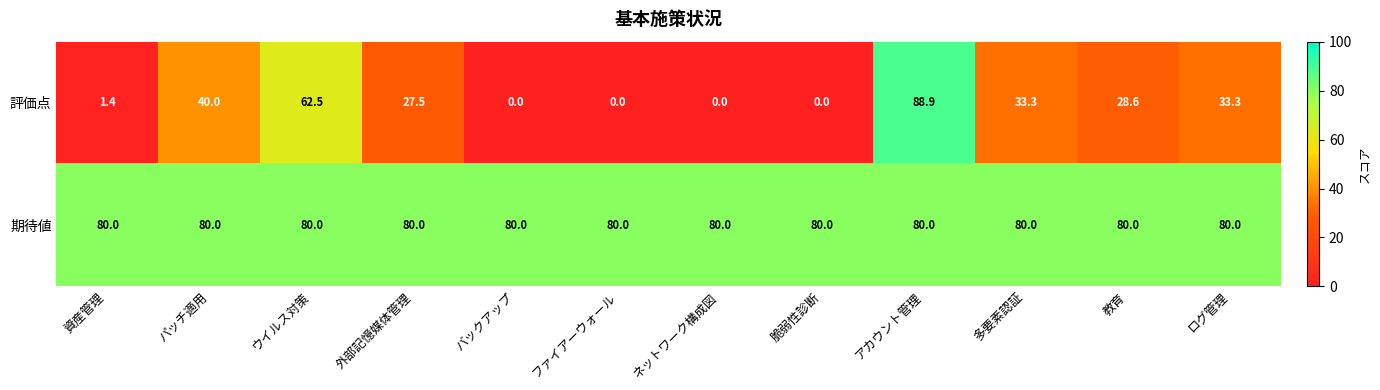

Reading left to right, what are all the values shown in this chart?

評価点: 資産管理=1.4	パッチ適用=40.0	ウイルス対策=62.5	外部記憶媒体管理=27.5	バックアップ=0.0	ファイアーウォール=0.0	ネットワーク構成図=0.0	脆弱性診断=0.0	アカウント管理=88.9	多要素認証=33.3	教育=28.6	ログ管理=33.3
期待値: 資産管理=80.0	パッチ適用=80.0	ウイルス対策=80.0	外部記憶媒体管理=80.0	バックアップ=80.0	ファイアーウォール=80.0	ネットワーク構成図=80.0	脆弱性診断=80.0	アカウント管理=80.0	多要素認証=80.0	教育=80.0	ログ管理=80.0